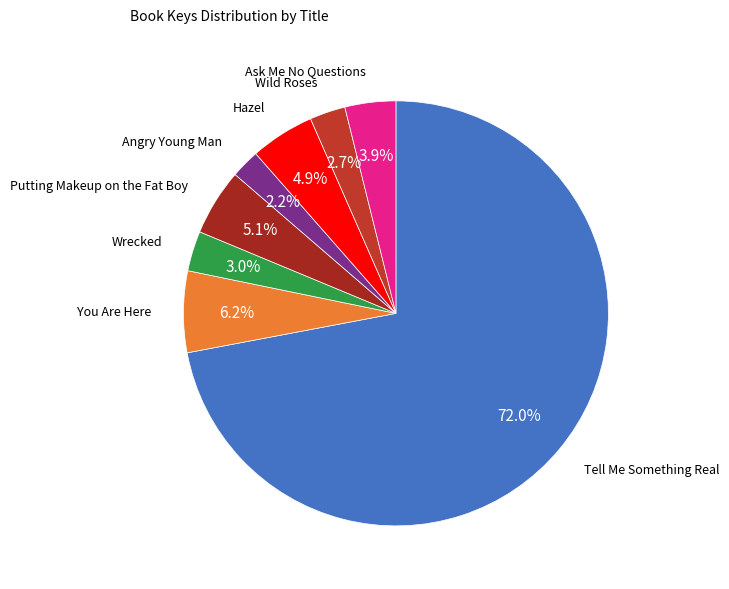

Is there a majority slice in this chart?

Yes